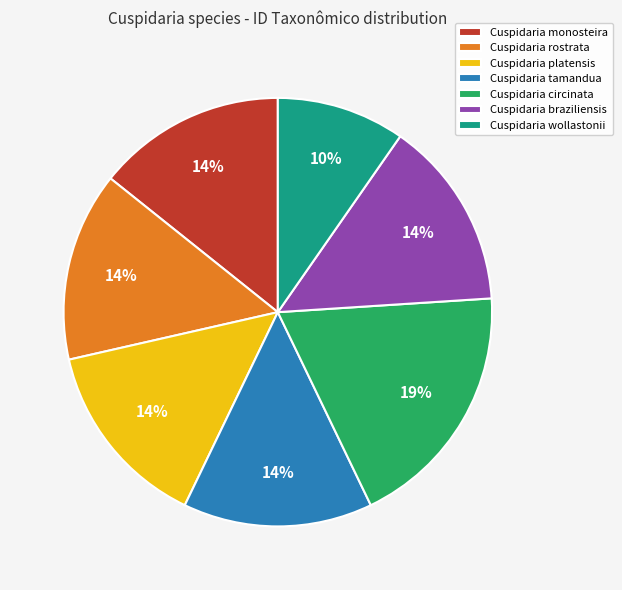

Between Cuspidaria circinata and Cuspidaria rostrata, which is larger?

Cuspidaria circinata